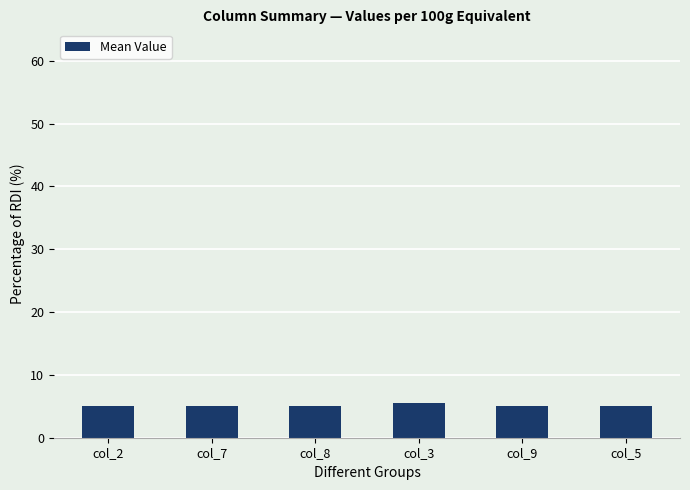

Is it true that the value at col_3 is 5.6?

True